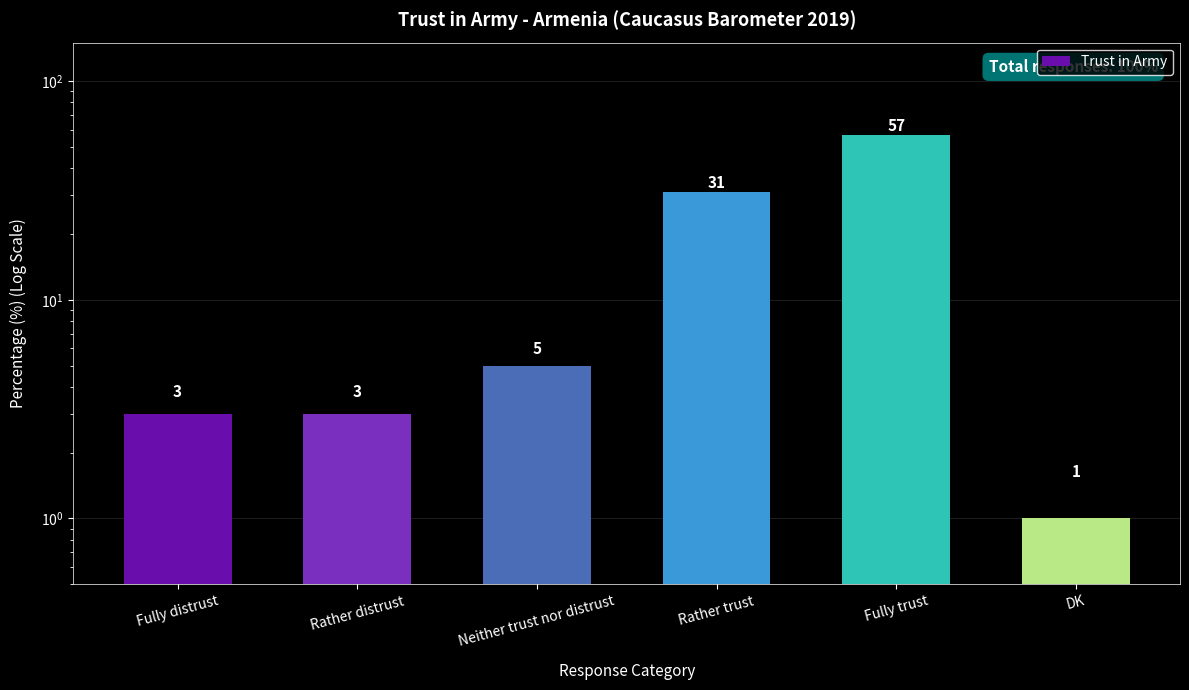

What is the ratio of the value at Neither trust nor distrust to the value at Rather trust?

0.2